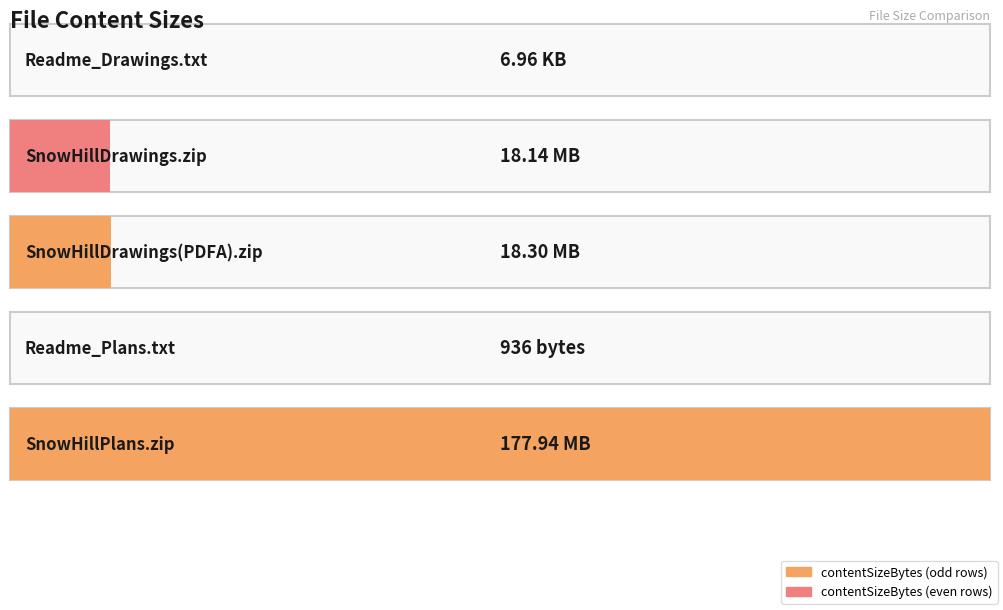

Is it true that the value at Drawings/Readme_Drawings.txt is 9976?

False